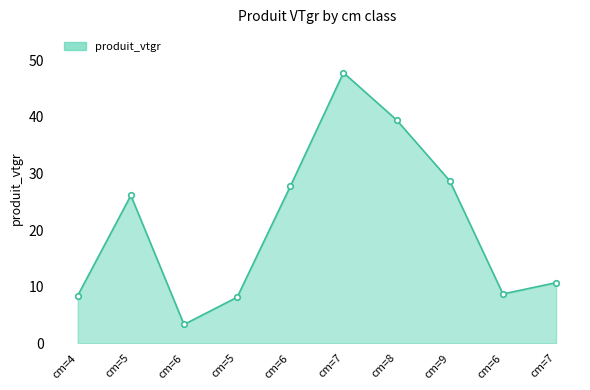

What is the maximum value shown in the chart?

47.8